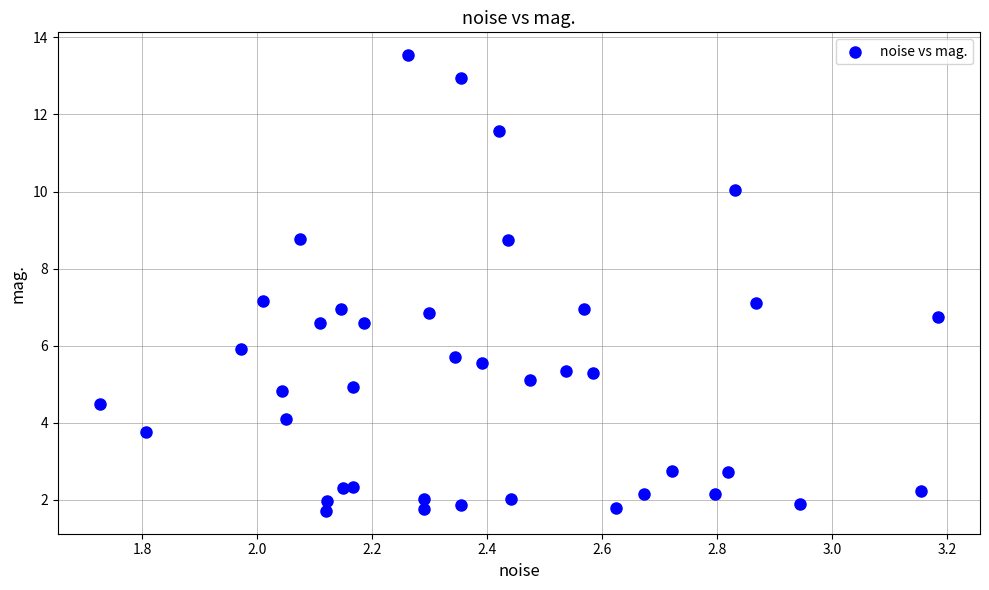

What is the range of X values (max minus min)?

1.5